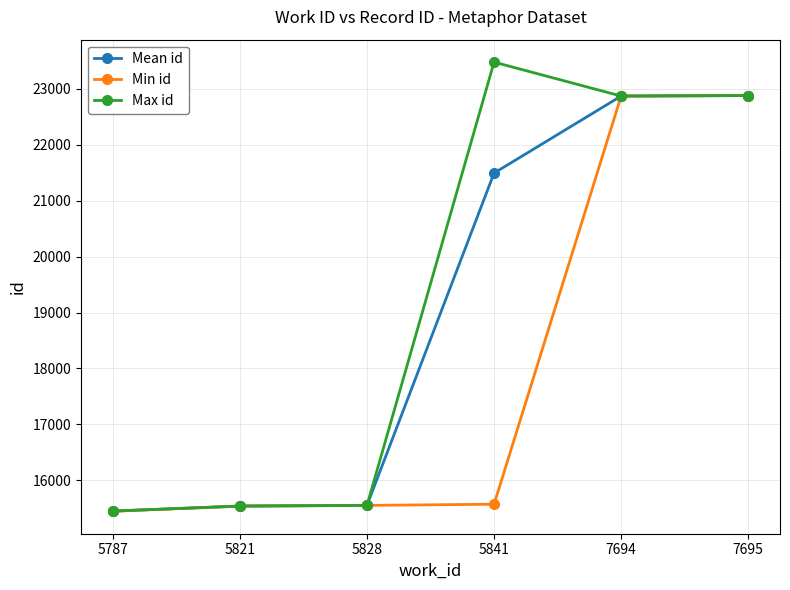

True or false: Min id has a value of 15570.0 at 5841.

True